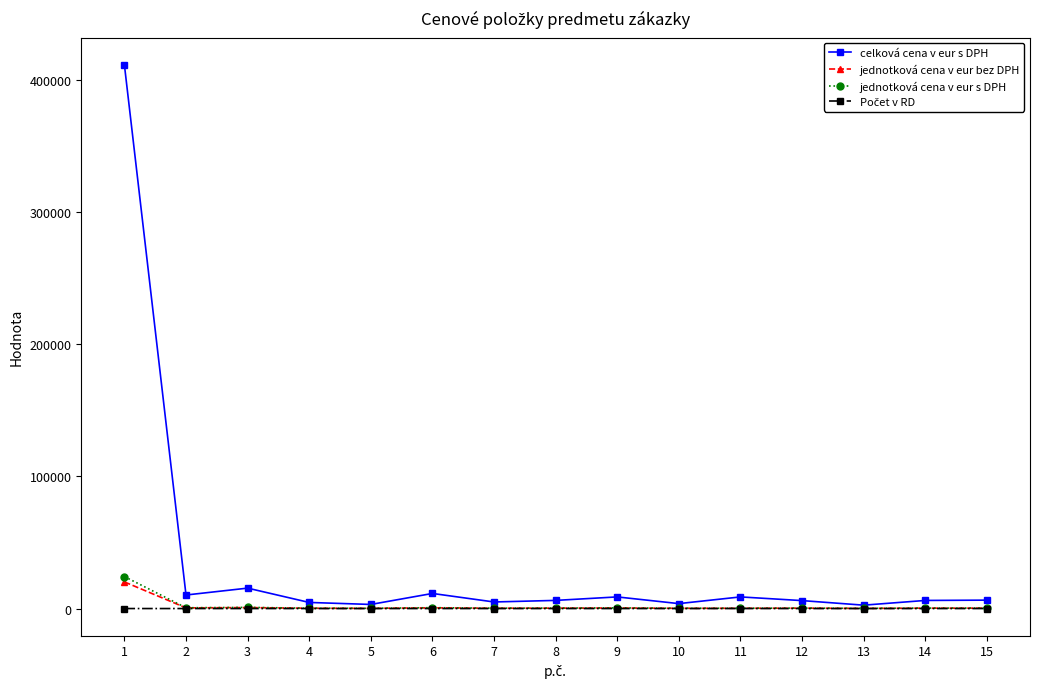

Which series has the largest total across all categories?

celková cena v eur s DPH